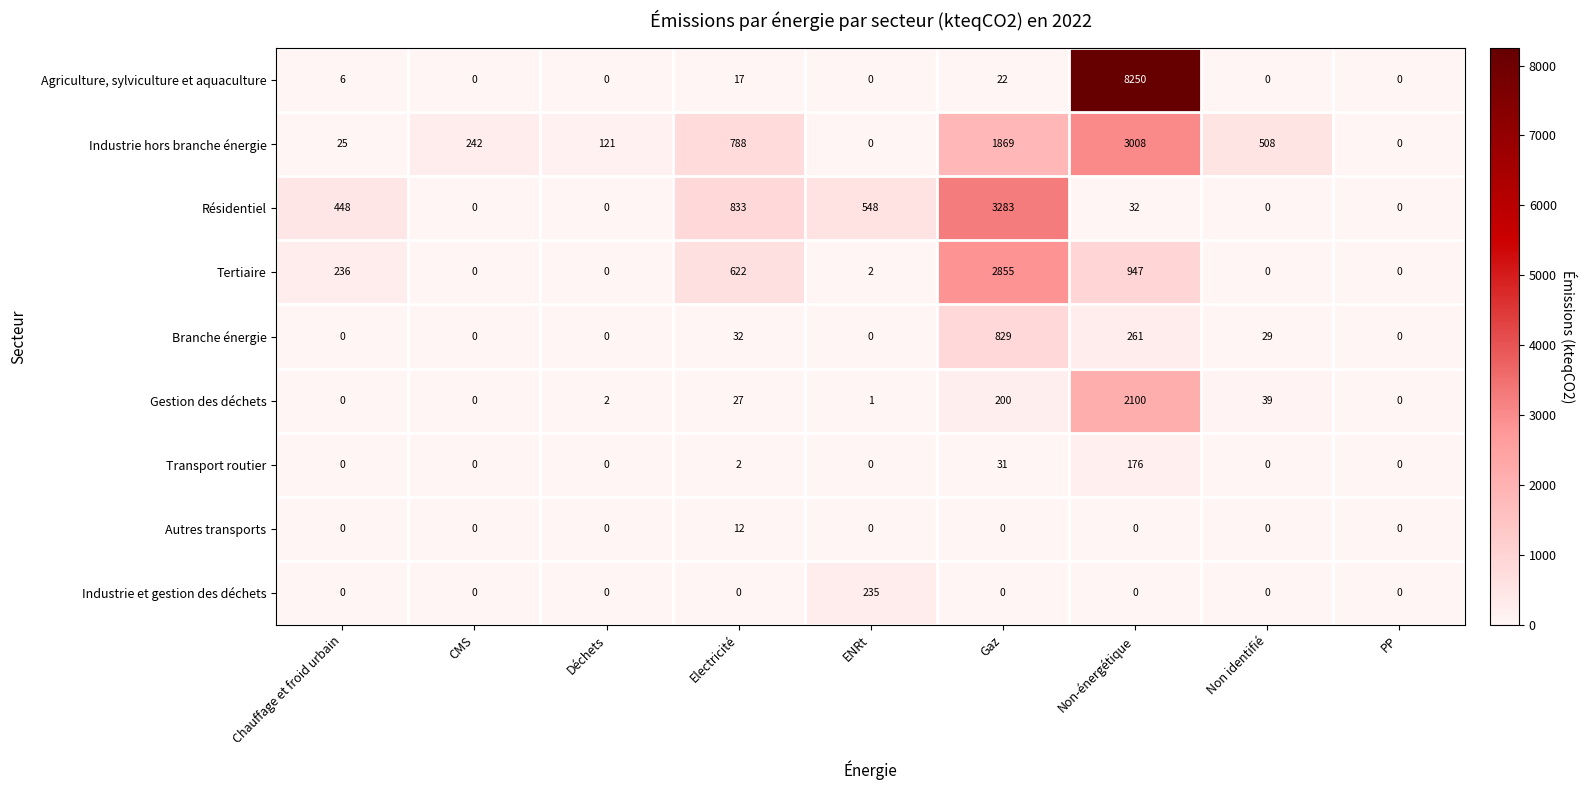

What is the maximum value for Autres transports?

12